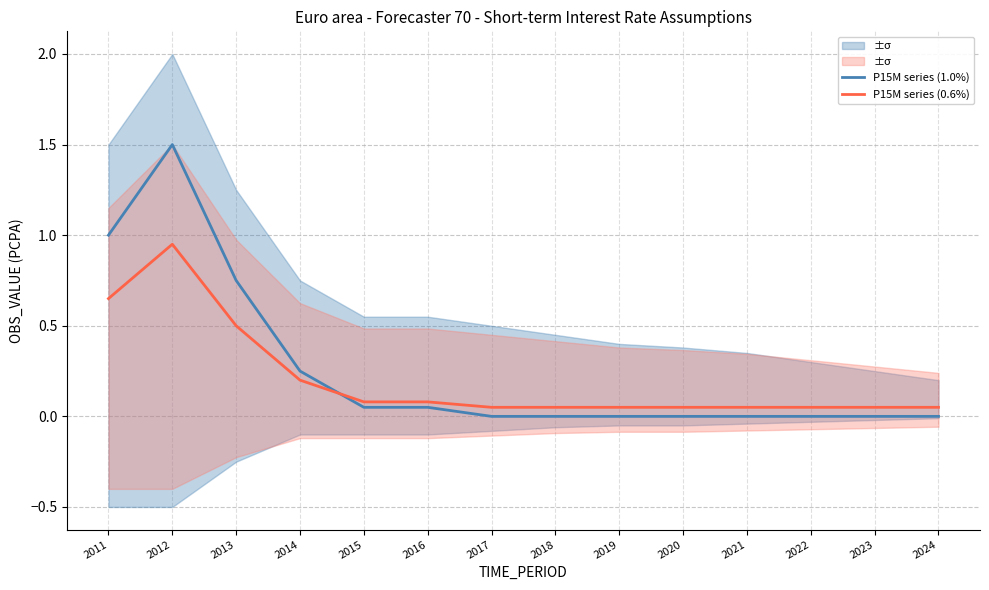

Which series has the largest total across all categories?

P15M series (1.0%)